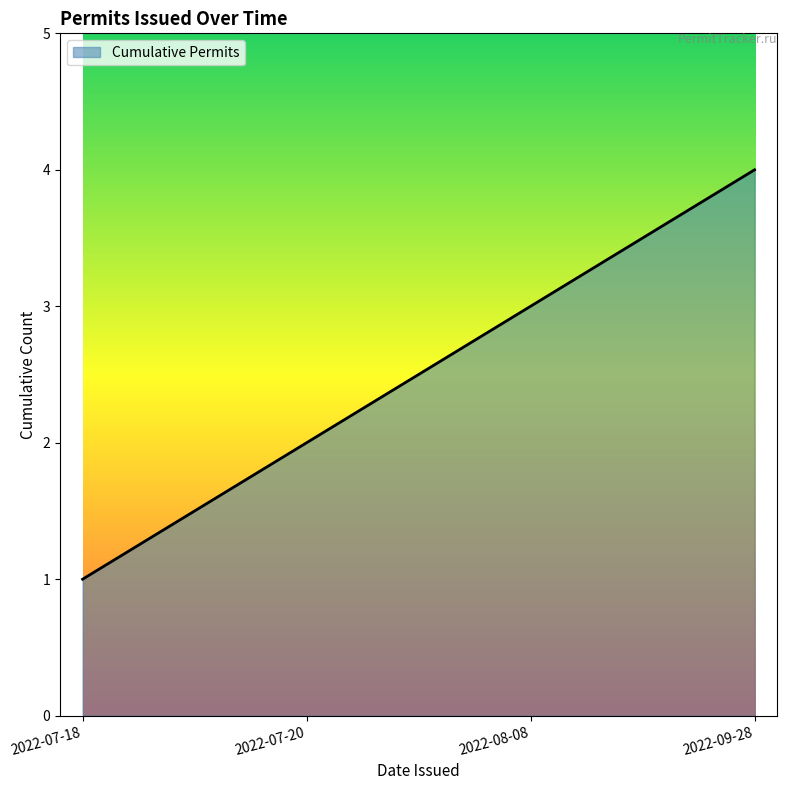

What position from the right is 2022-07-20?

3